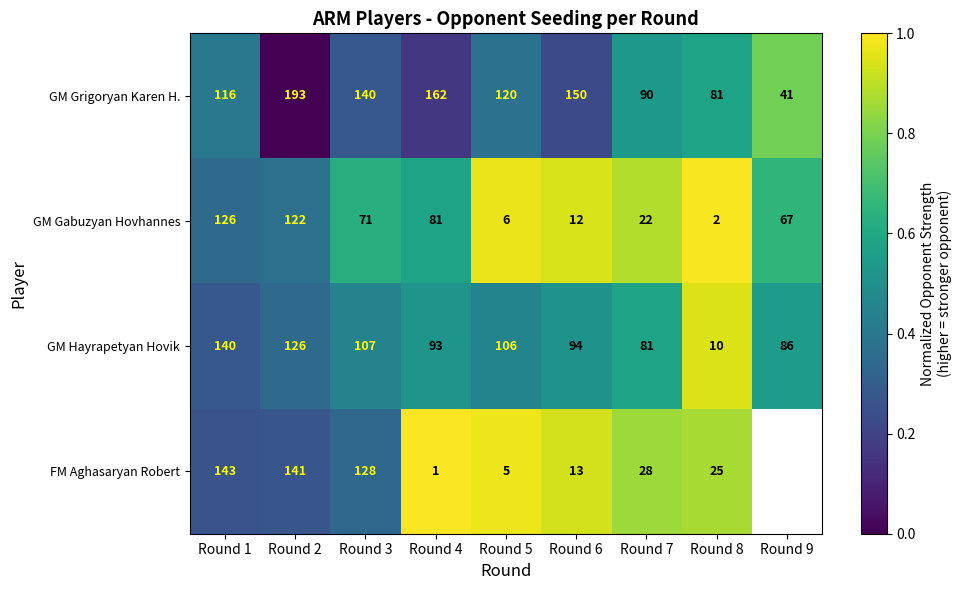

Is it true that GM Grigoryan Karen H. equals 0.3 at Round 5?

False